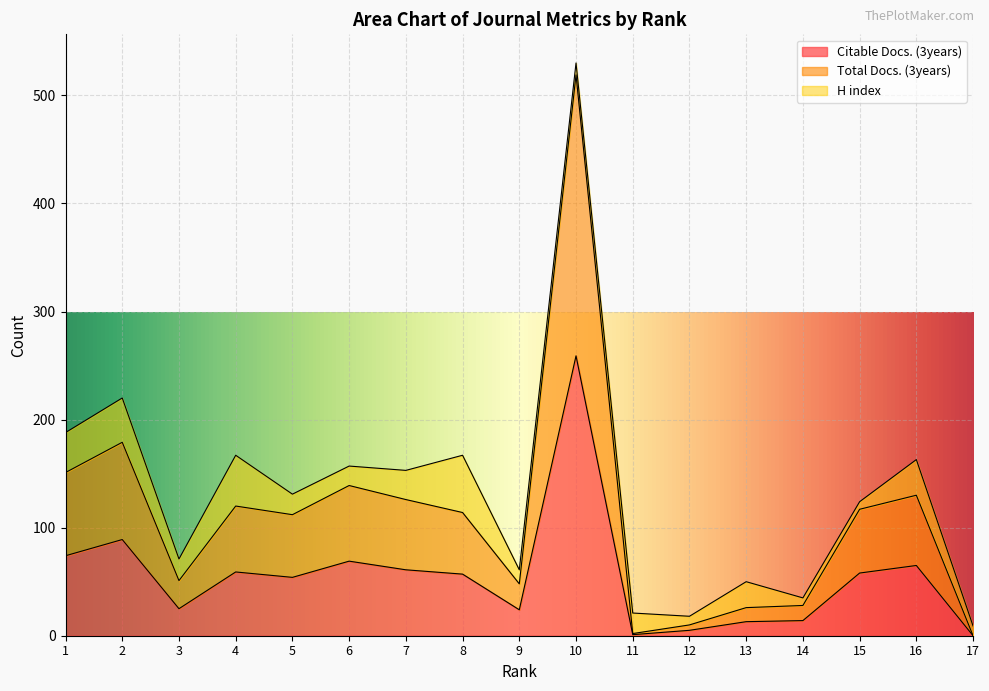

True or false: Citable Docs. (3years) has a value of 69 at 6.

True